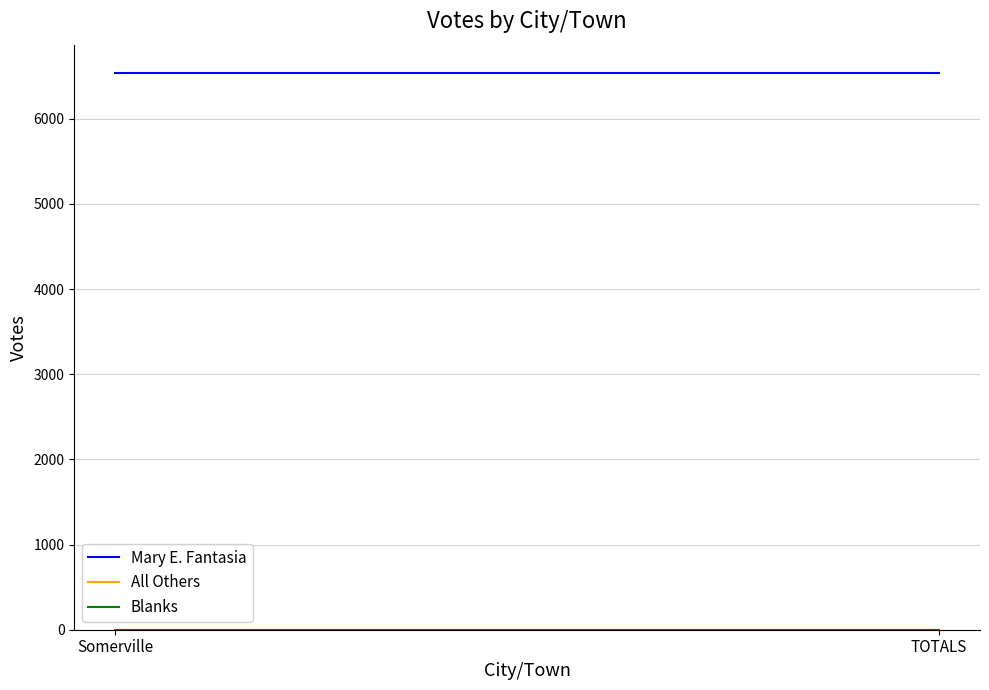

Which series has the largest total across all categories?

Mary E. Fantasia